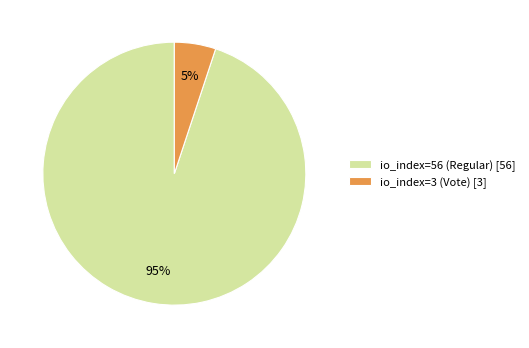

Does io_index=3 (Vote) represent more than half of the total?

No